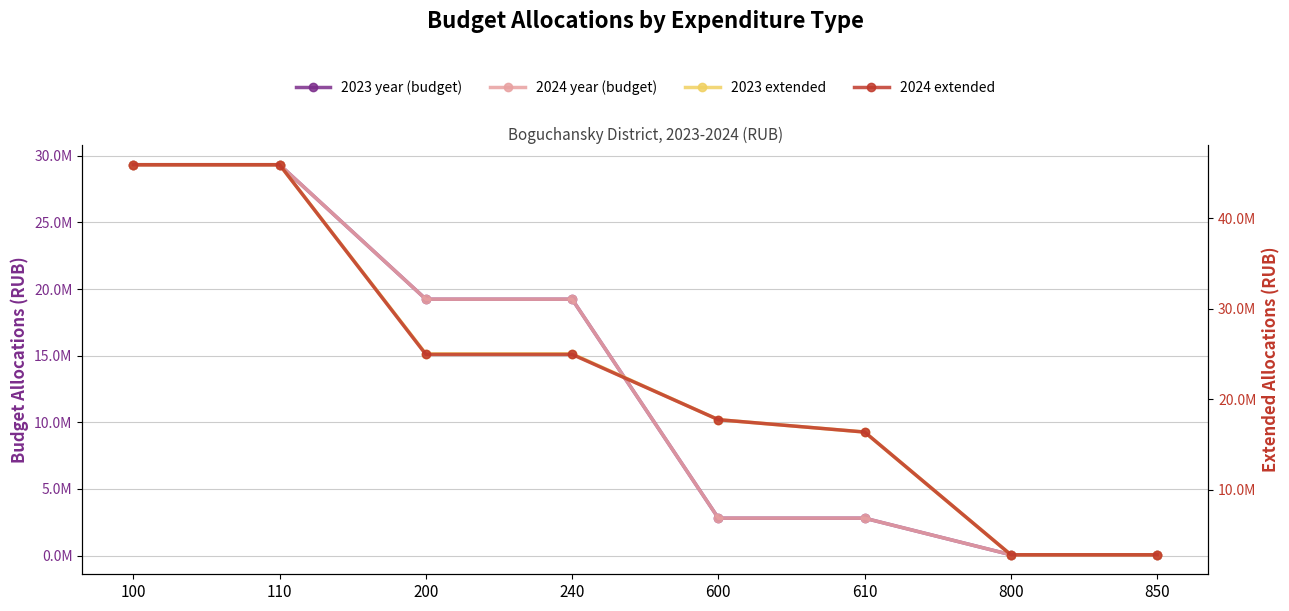

What is the difference between the second highest and minimum values in the 2024 extended series?

43127072